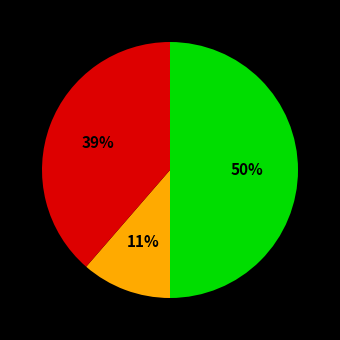

To the nearest percent, what is the average slice percentage?

33%